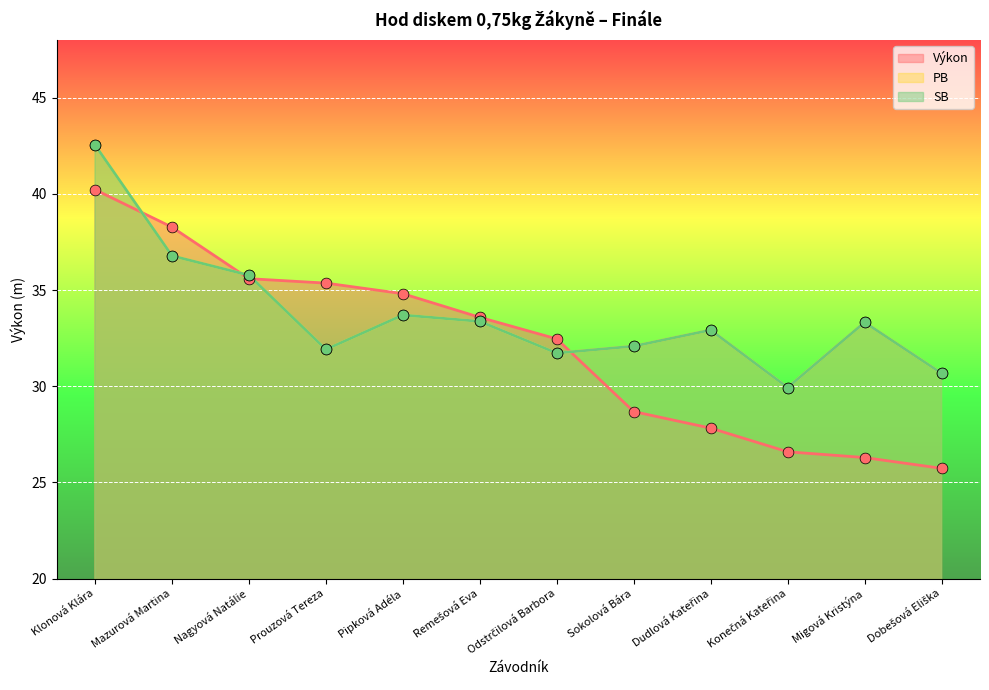

Which series has the largest Y range (max minus min)?

Výkon